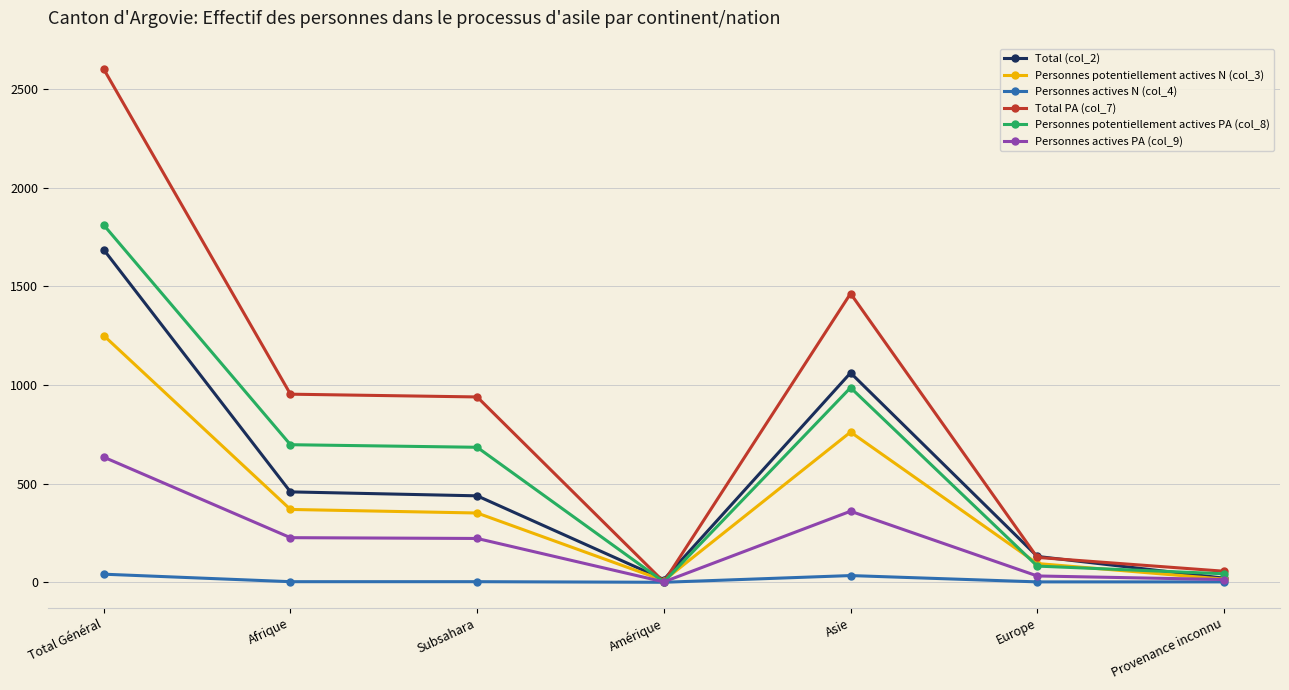

What are all the series names shown in the legend?

Total (col_2), Personnes potentiellement actives N (col_3), Personnes actives N (col_4), Total PA (col_7), Personnes potentiellement actives PA (col_8), Personnes actives PA (col_9)